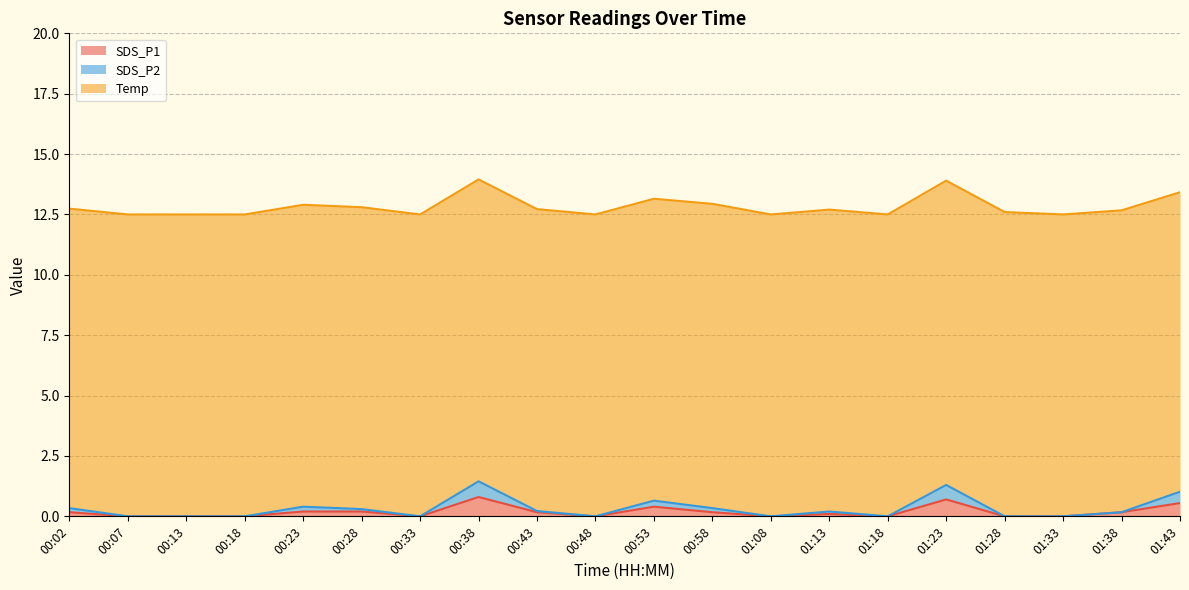

Count the SDS_P1 values in the range 0 to 1.

20